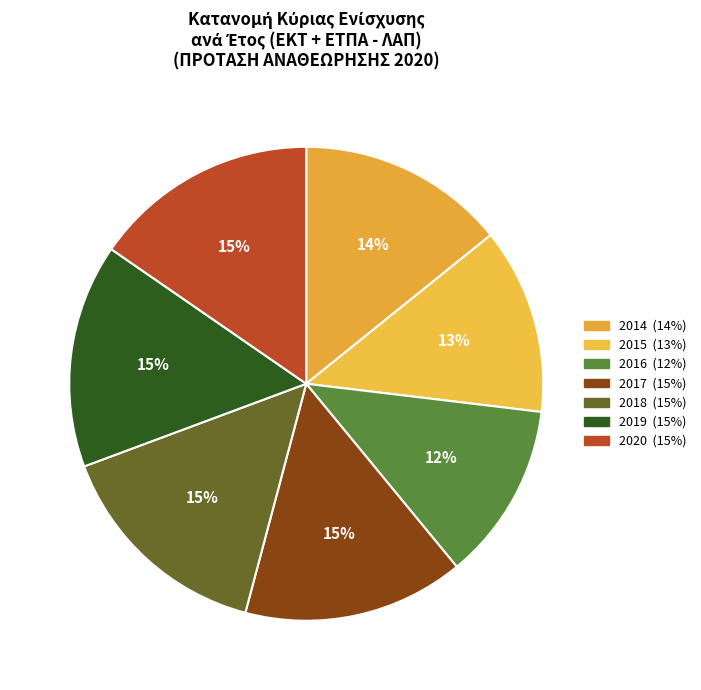

Is there a majority slice in this chart?

No